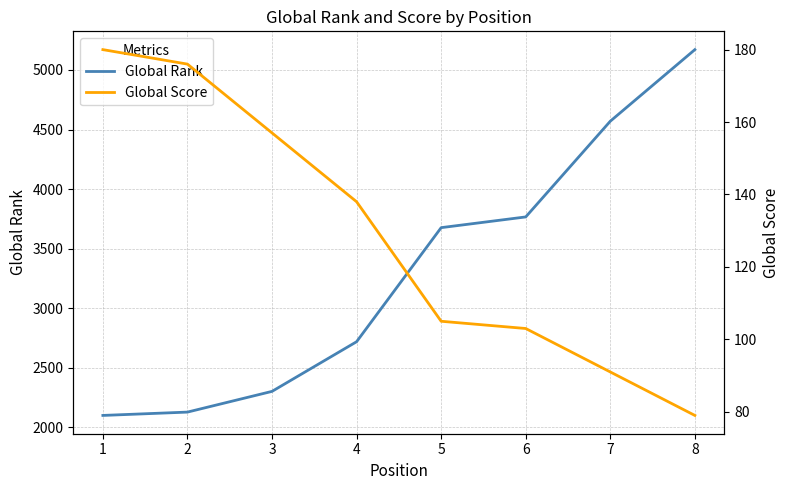

Is this an area chart (filled region under the line)?

No